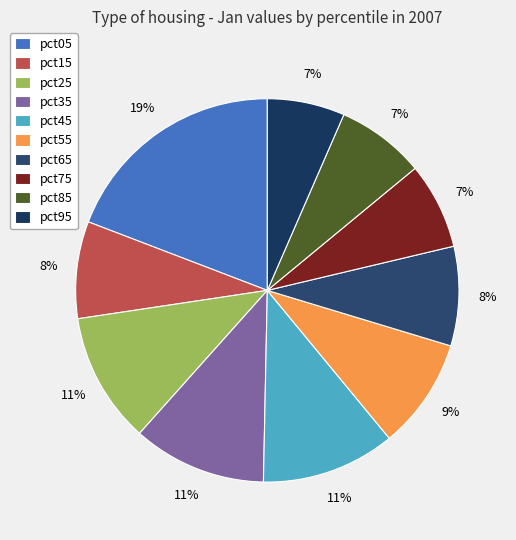

True or false: pct15 accounts for 8% of the total.

True